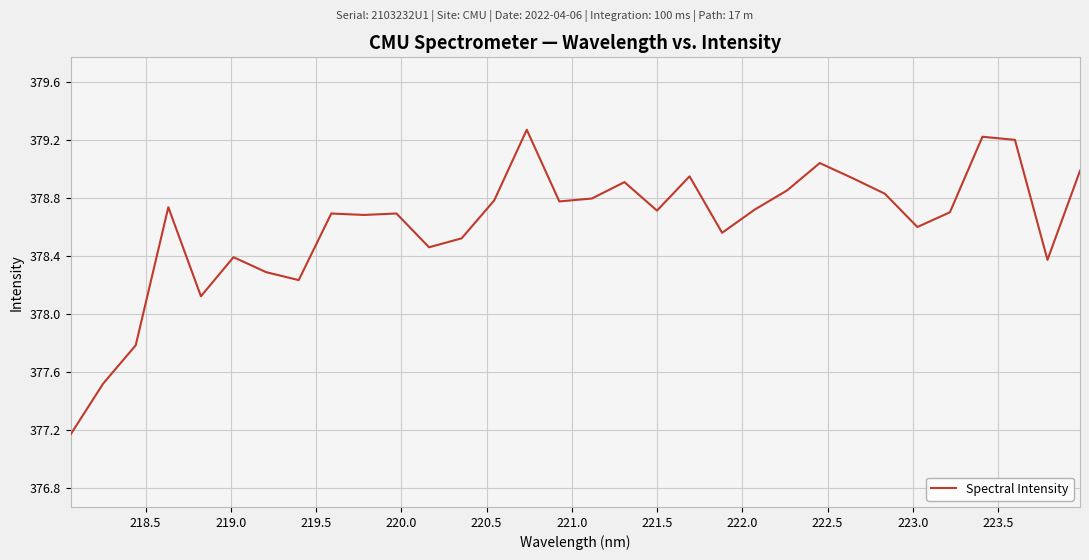

What is the maximum value shown in the chart?

379.3